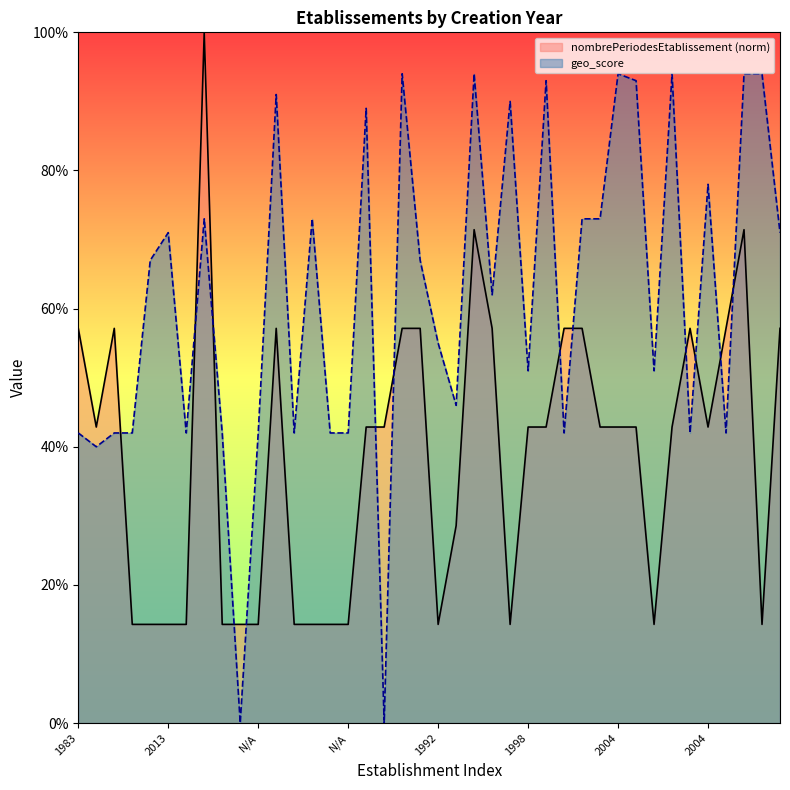

Does the chart display data point markers on the line(s)?

No